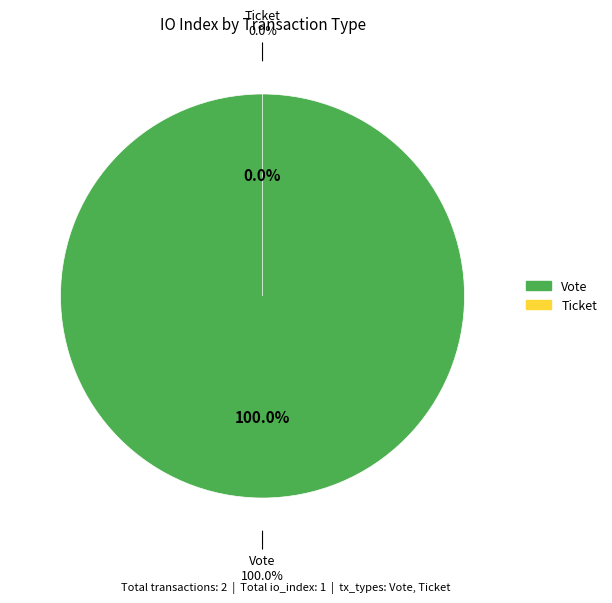

Is there any slice that represents more than half of the pie?

Yes